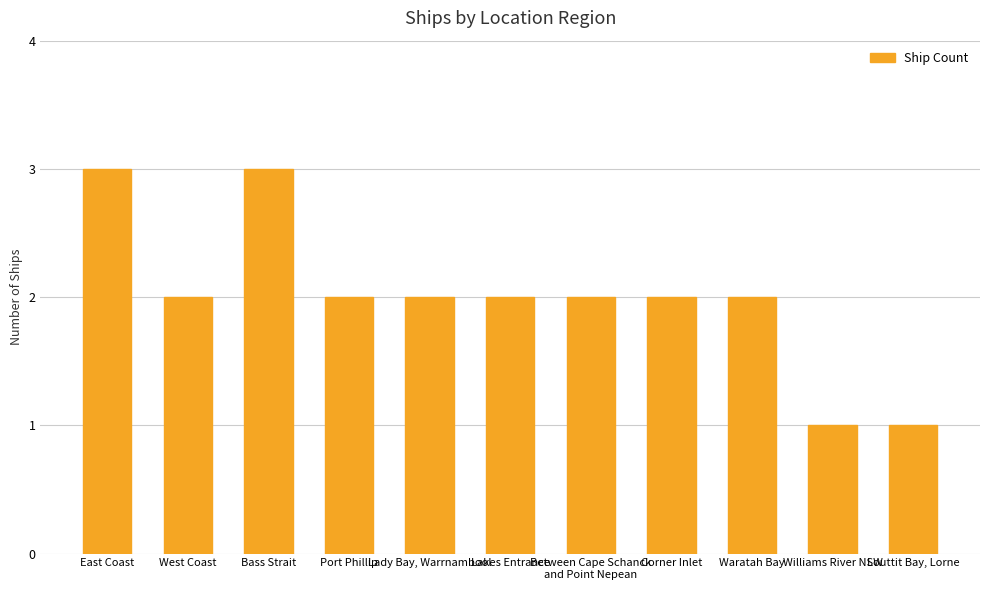

Which has a higher value, Lady Bay, Warrnambool or Bass Strait?

Bass Strait